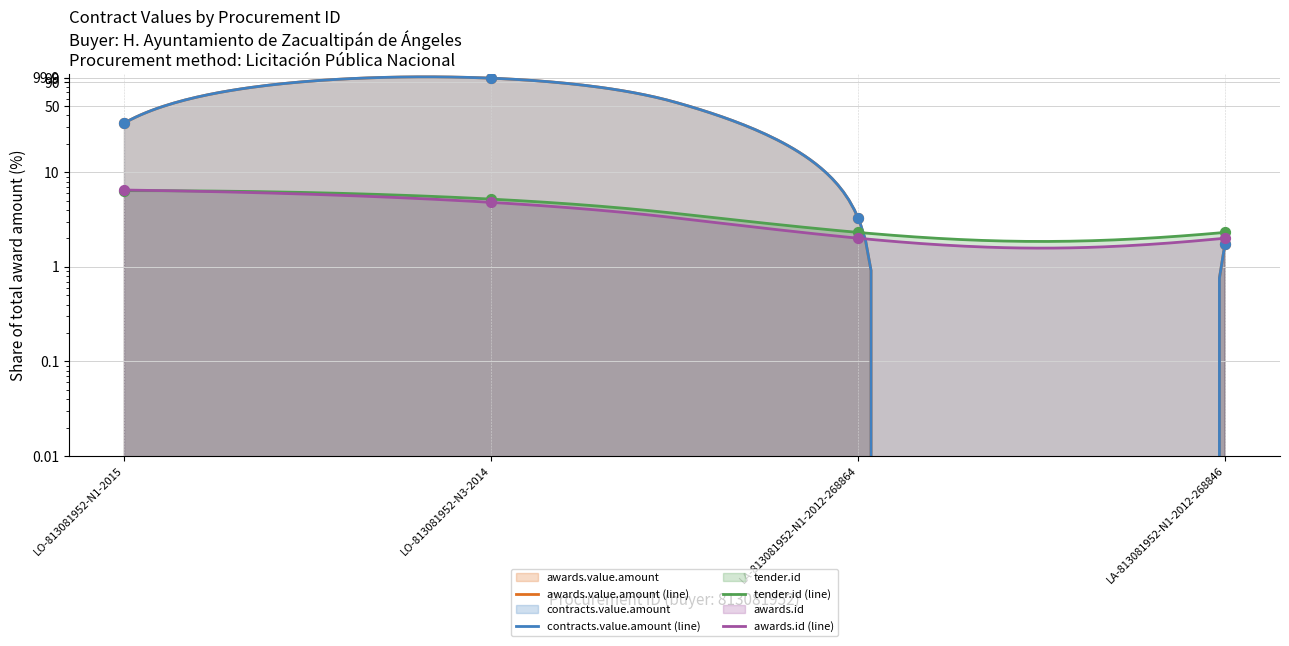

Which series has the largest Y range (max minus min)?

awards.value.amount